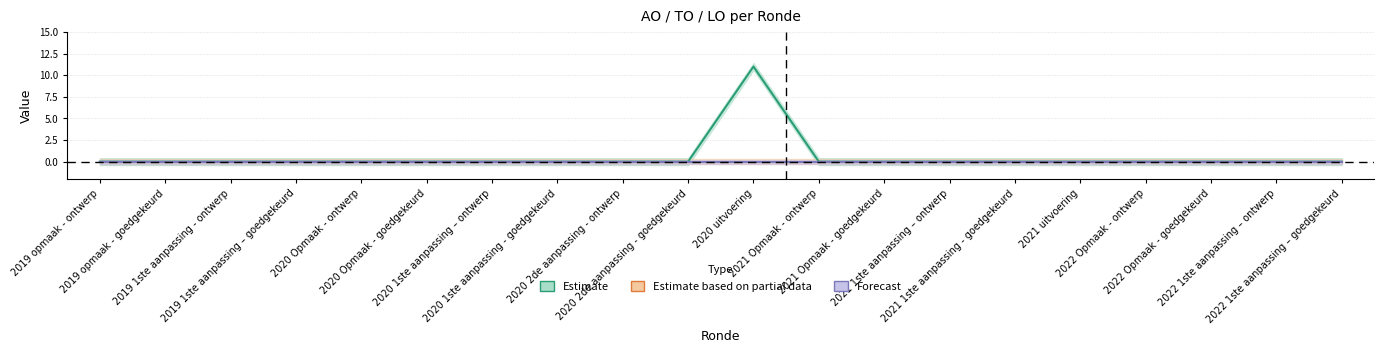

True or false: TO and AO cross at least once.

False